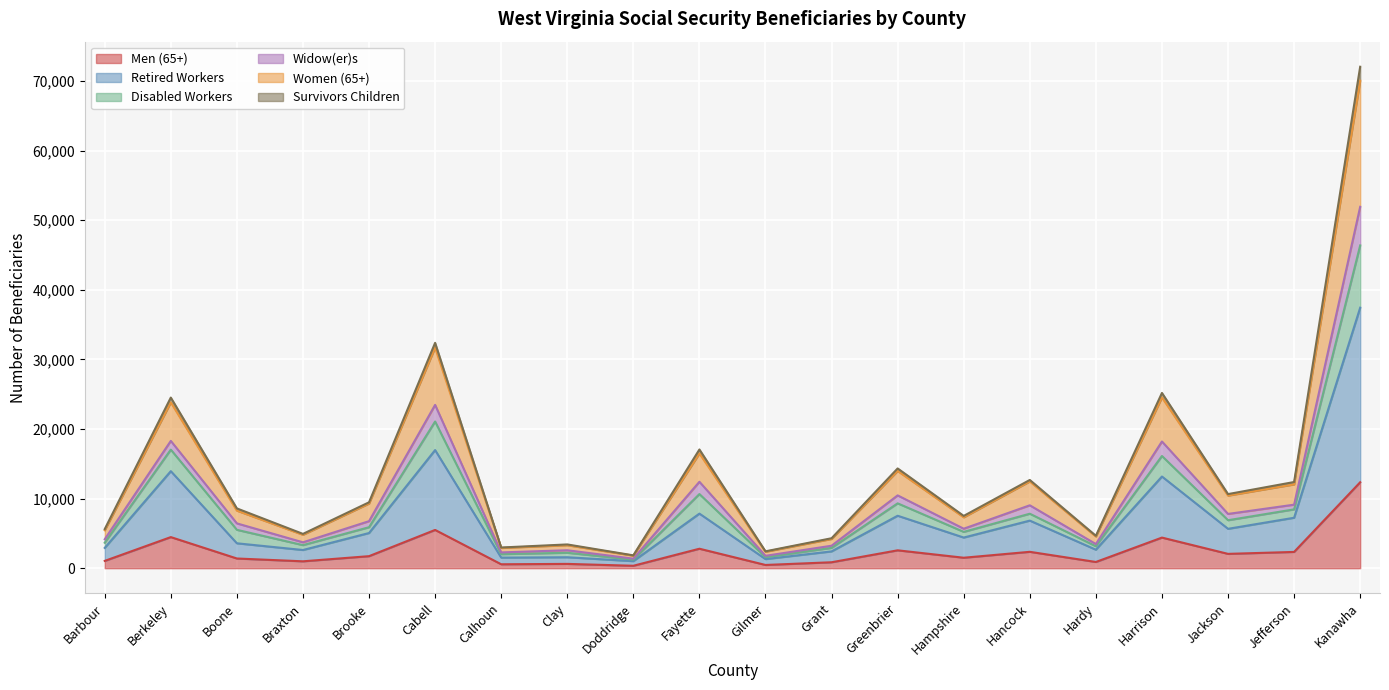

In Survivors Children, how many points are lower than both neighbors (excluding endpoints)?

7